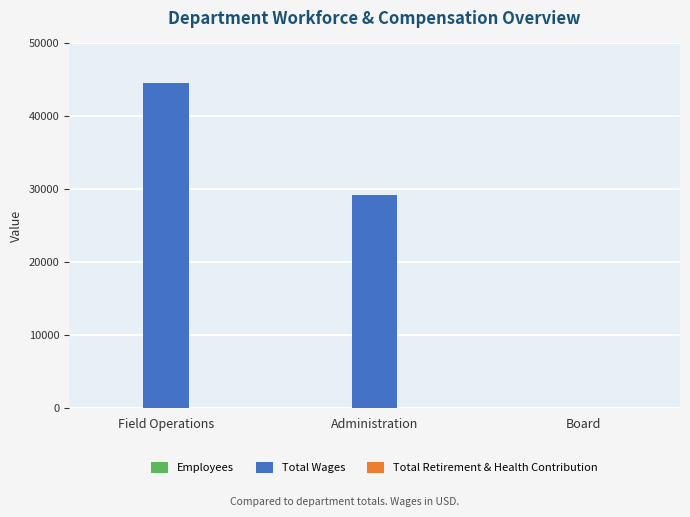

At which category is the sum across all series the highest?

Field Operations